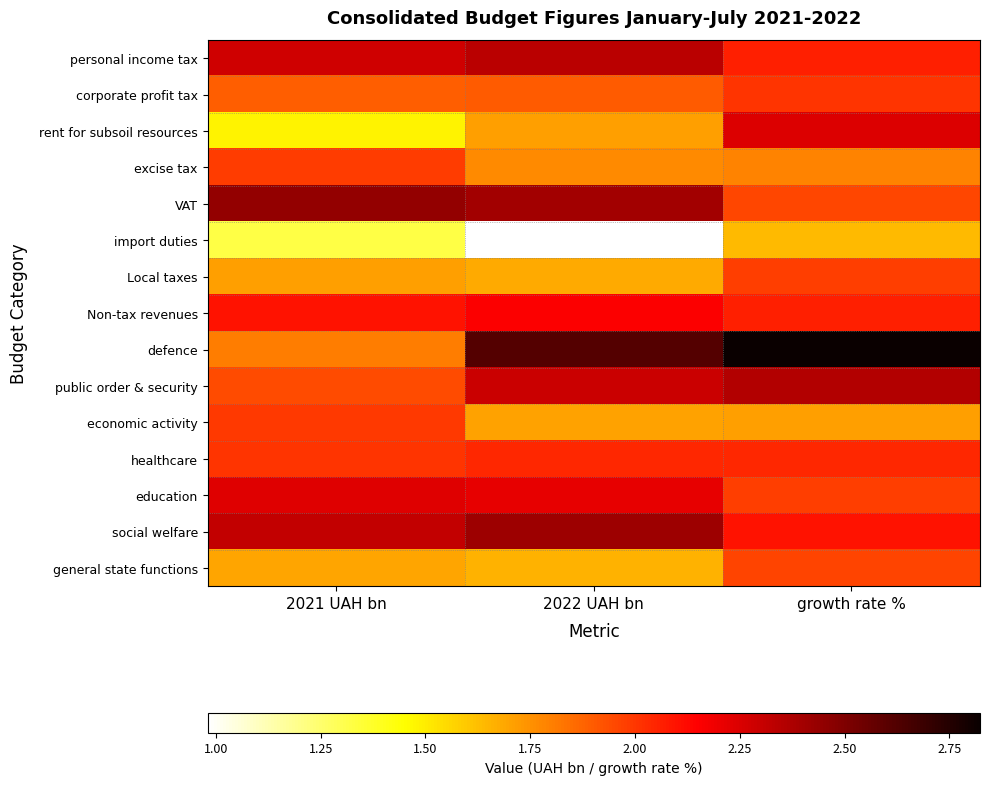

Rank the series by their maximum value, from highest to lowest.

defence, VAT, social welfare, public order & security, personal income tax, rent for subsoil resources, education, Non-tax revenues, healthcare, corporate profit tax, economic activity, excise tax, Local taxes, general state functions, import duties